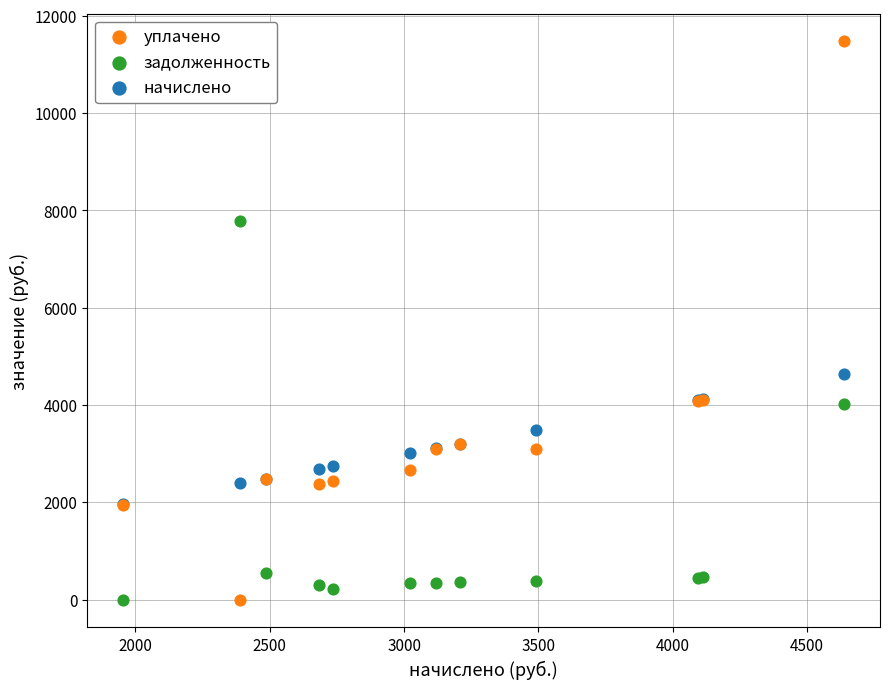

What are all the series names shown in the legend?

уплачено, задолженность, начислено